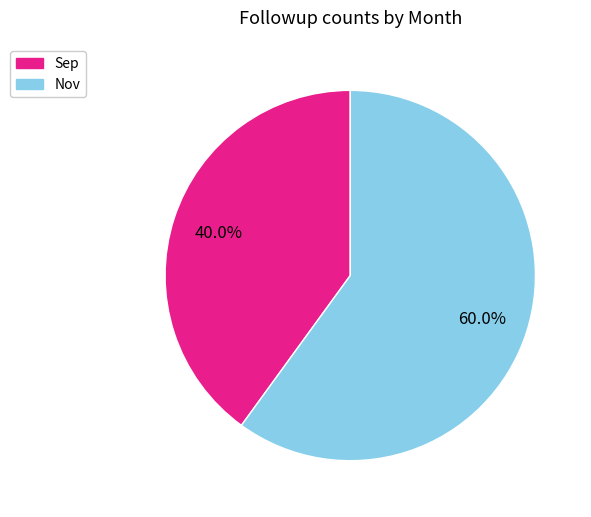

Rank the categories by value from lowest to highest.

Sep, Nov